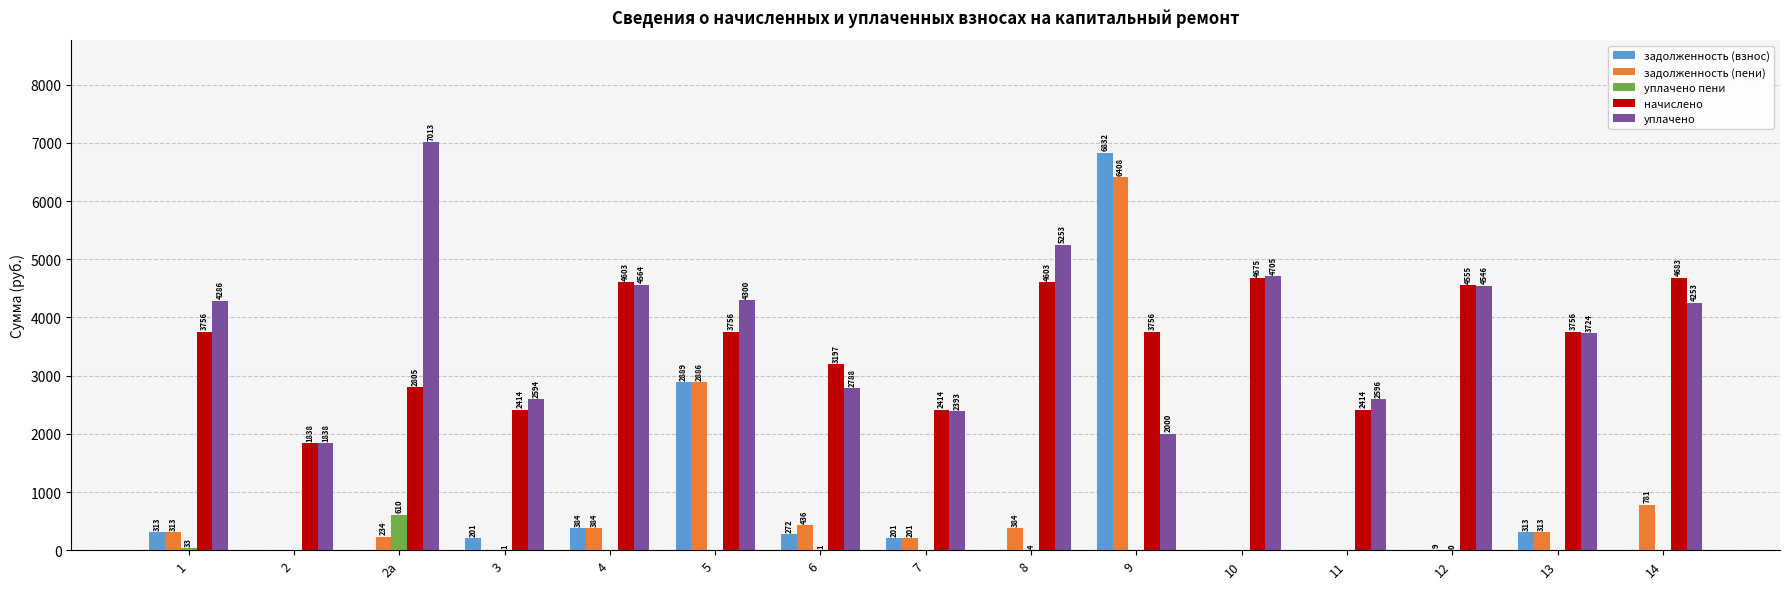

Is the value of уплачено пени at 1 greater than the value of уплачено at 6?

No